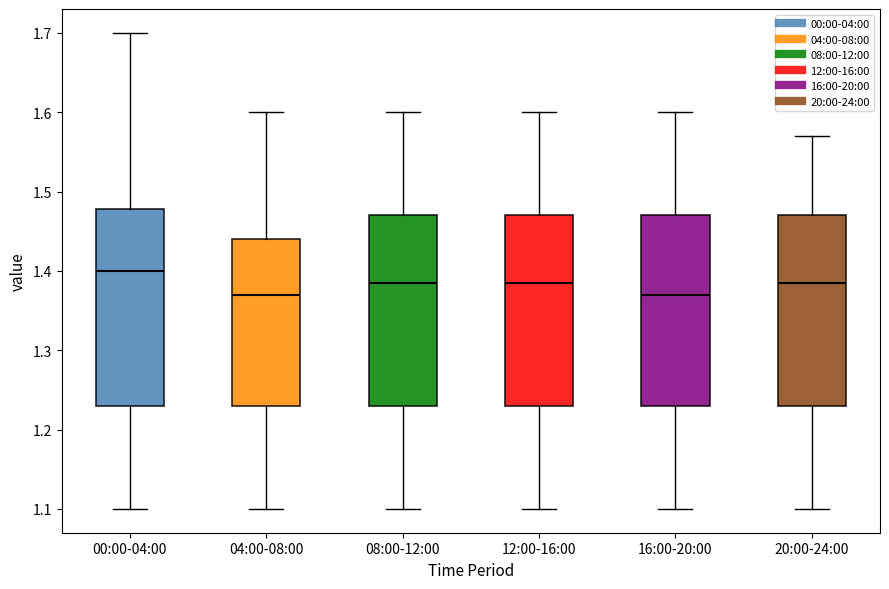

Reading left to right, read every box against the y-axis: the position of its median line, the range the box covers, and the ends of its whiskers. The values are not printed on the chart, so give them approximately, as read against the axis.

00:00-04:00: median 1.40, box 1.23 to 1.48, whiskers 1.10 to 1.70
04:00-08:00: median 1.37, box 1.23 to 1.44, whiskers 1.10 to 1.60
08:00-12:00: median 1.39, box 1.23 to 1.47, whiskers 1.10 to 1.60
12:00-16:00: median 1.39, box 1.23 to 1.47, whiskers 1.10 to 1.60
16:00-20:00: median 1.37, box 1.23 to 1.47, whiskers 1.10 to 1.60
20:00-24:00: median 1.39, box 1.23 to 1.47, whiskers 1.10 to 1.57